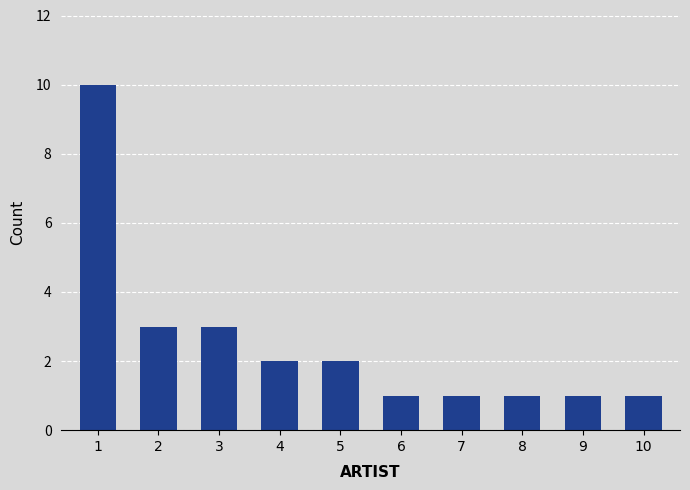

What is the difference between the maximum and minimum values?

9